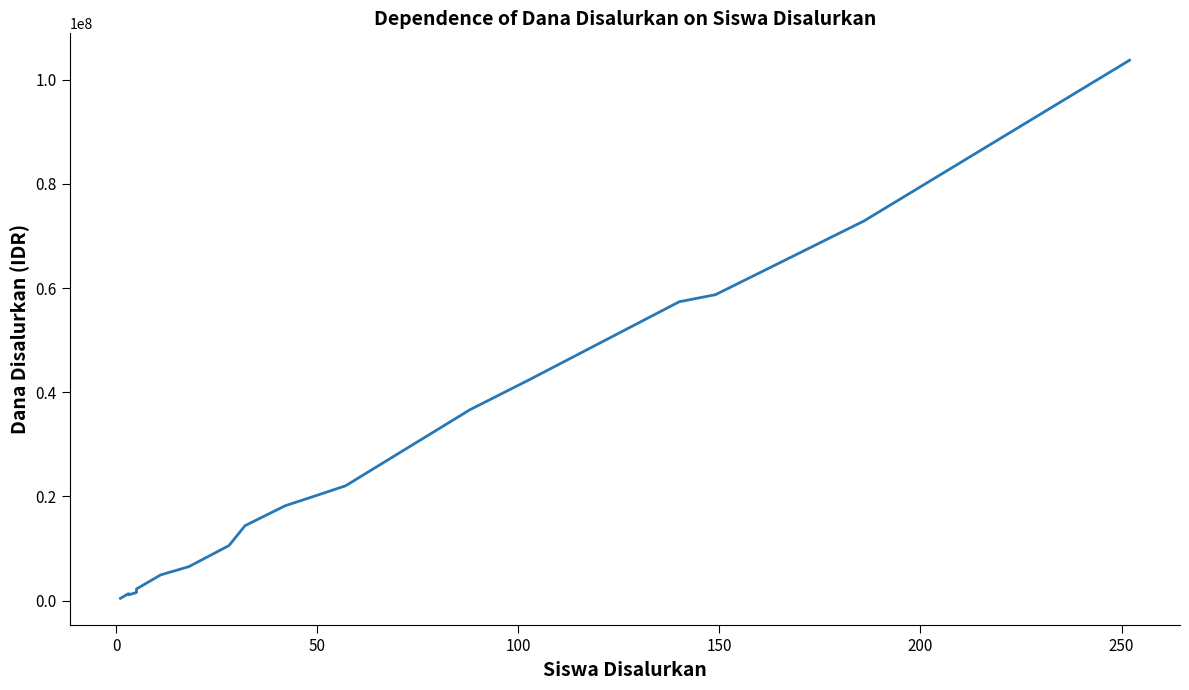

What is the difference between the maximum and minimum values?

103275000